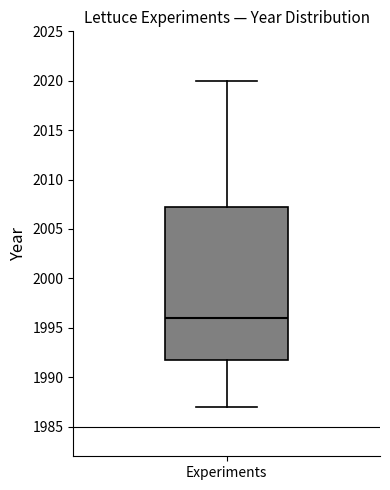

Where does the upper whisker of the box for Experiments end on the y-axis? The values are not printed on the chart, so give them approximately, as read against the axis.

2020.0